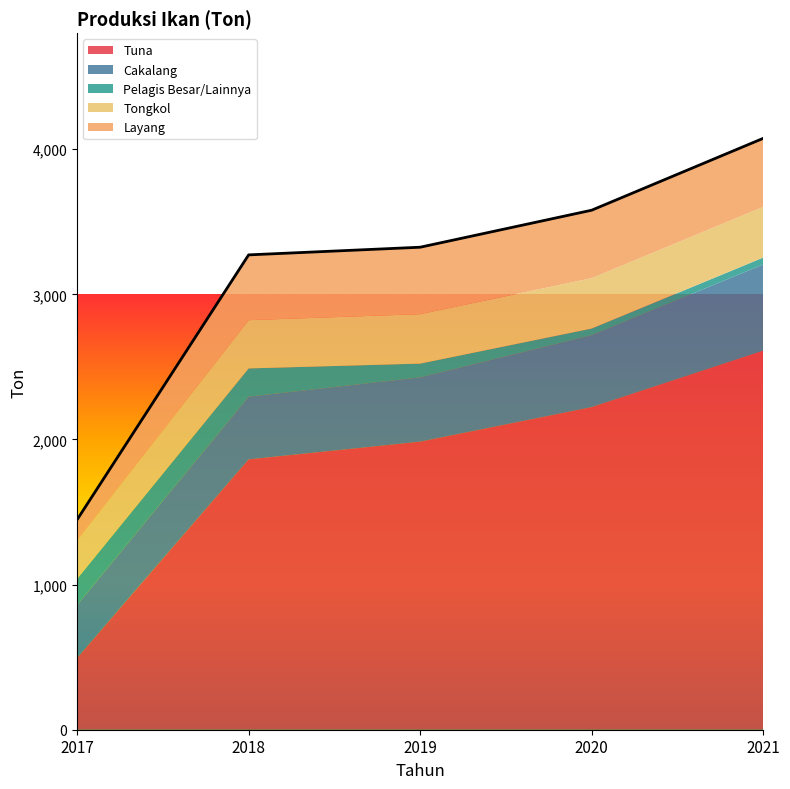

At which category is the sum across all series the highest?

2021